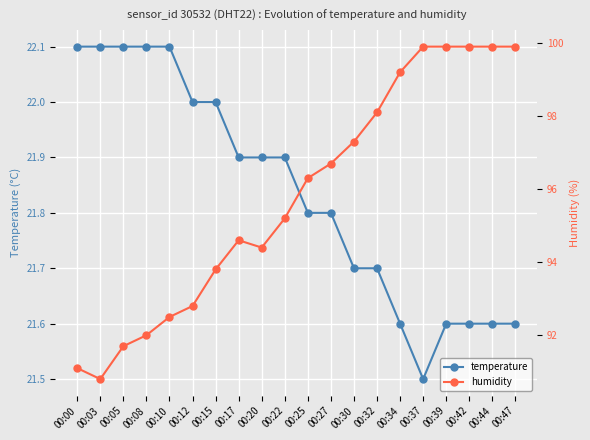

At which category does the chart reach its minimum across all series?

00:37